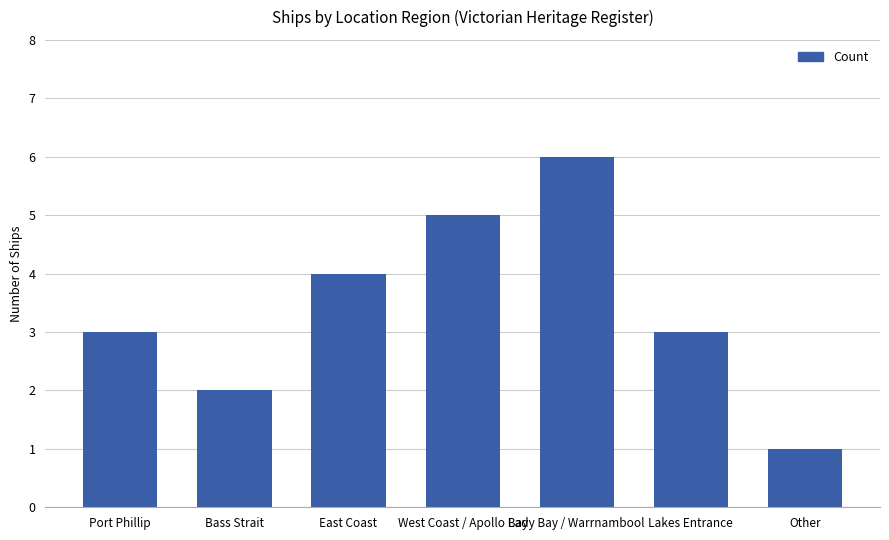

What value does the data have at Other?

1